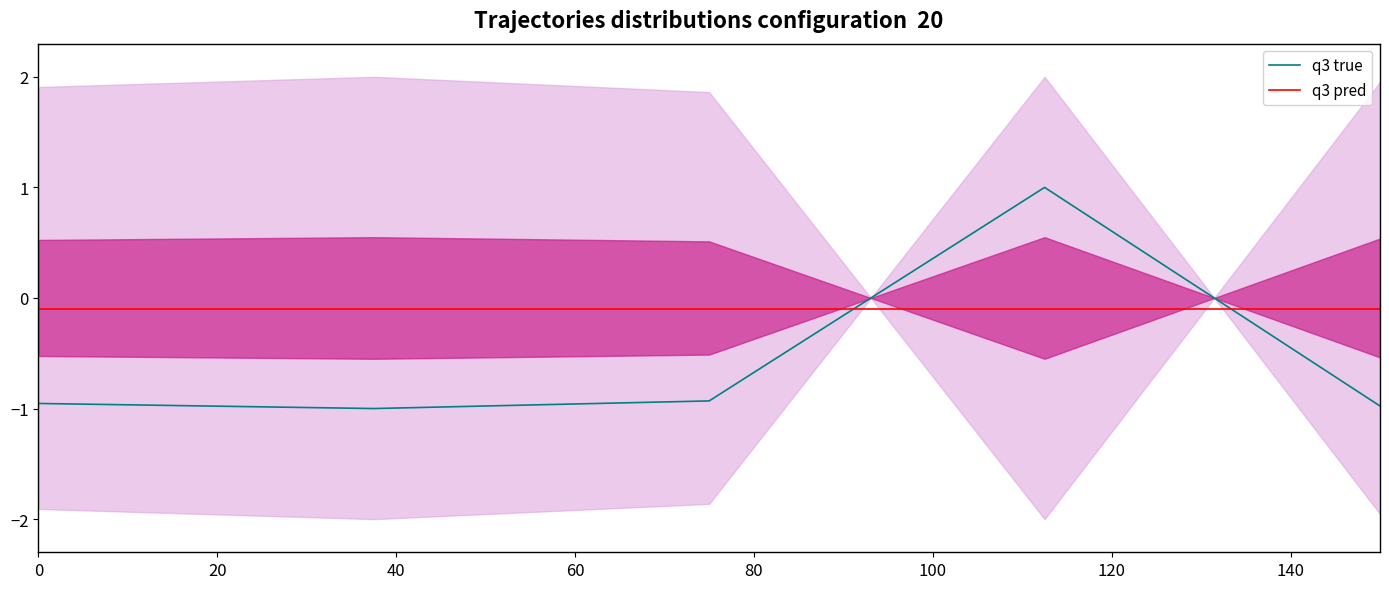

How many lines are shown in the chart?

2